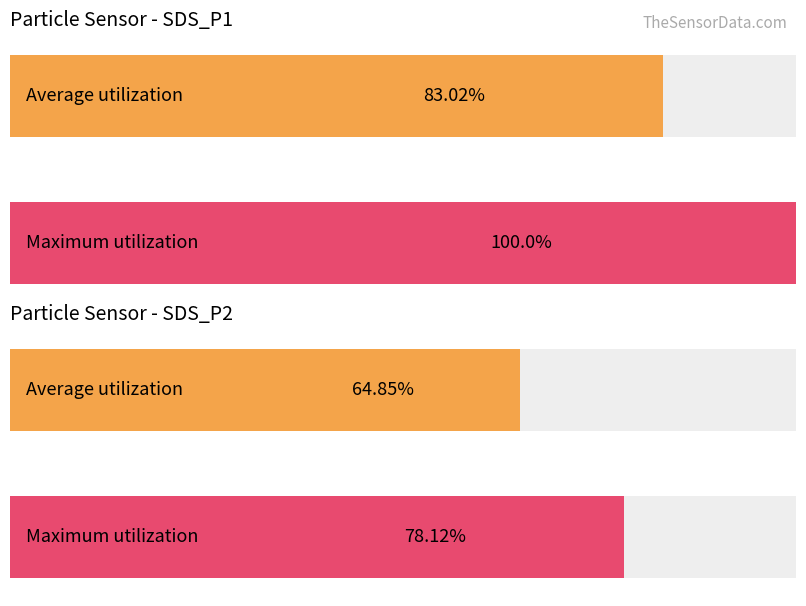

List the labels in order of Average utilization value, largest first.

SDS_P1, SDS_P2